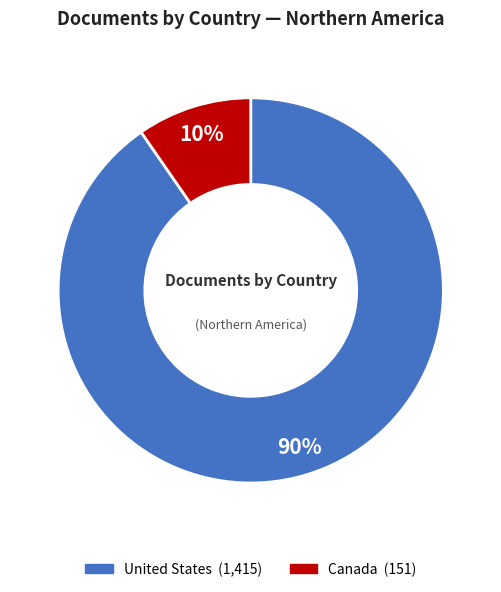

Which slice is the smallest?

Canada